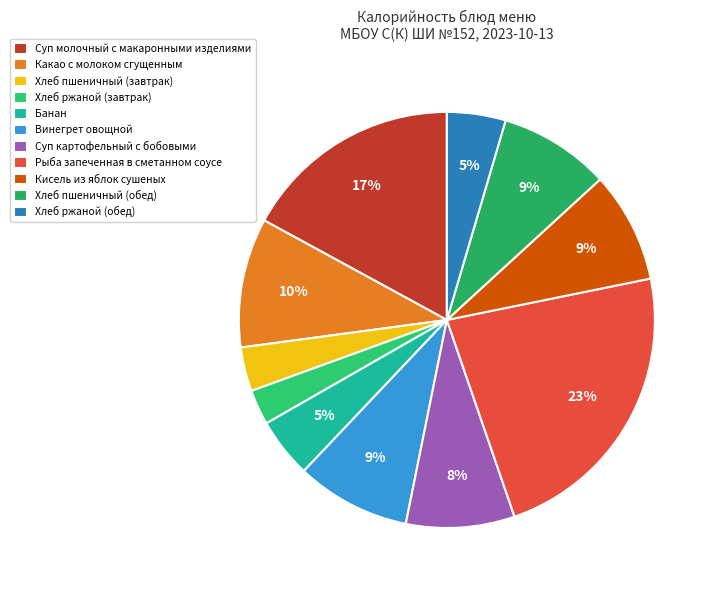

Combined, what portion of the pie is Винегрет овощной and Хлеб пшеничный (обед)?

17.5%